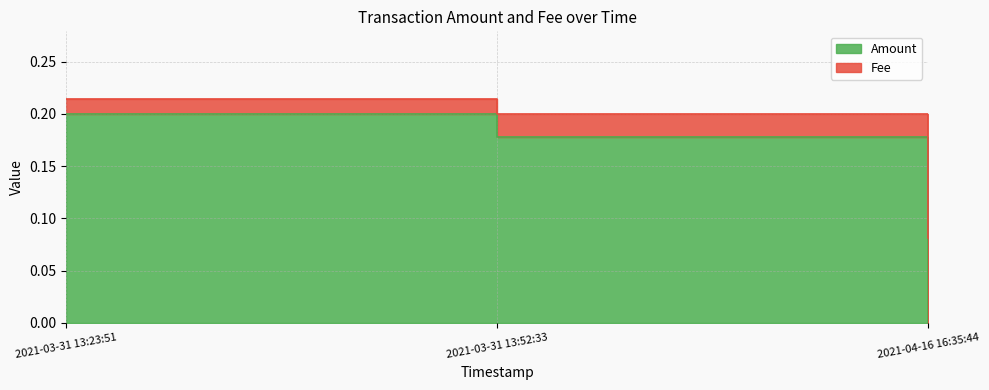

What is the average value of the Fee series?

0.2